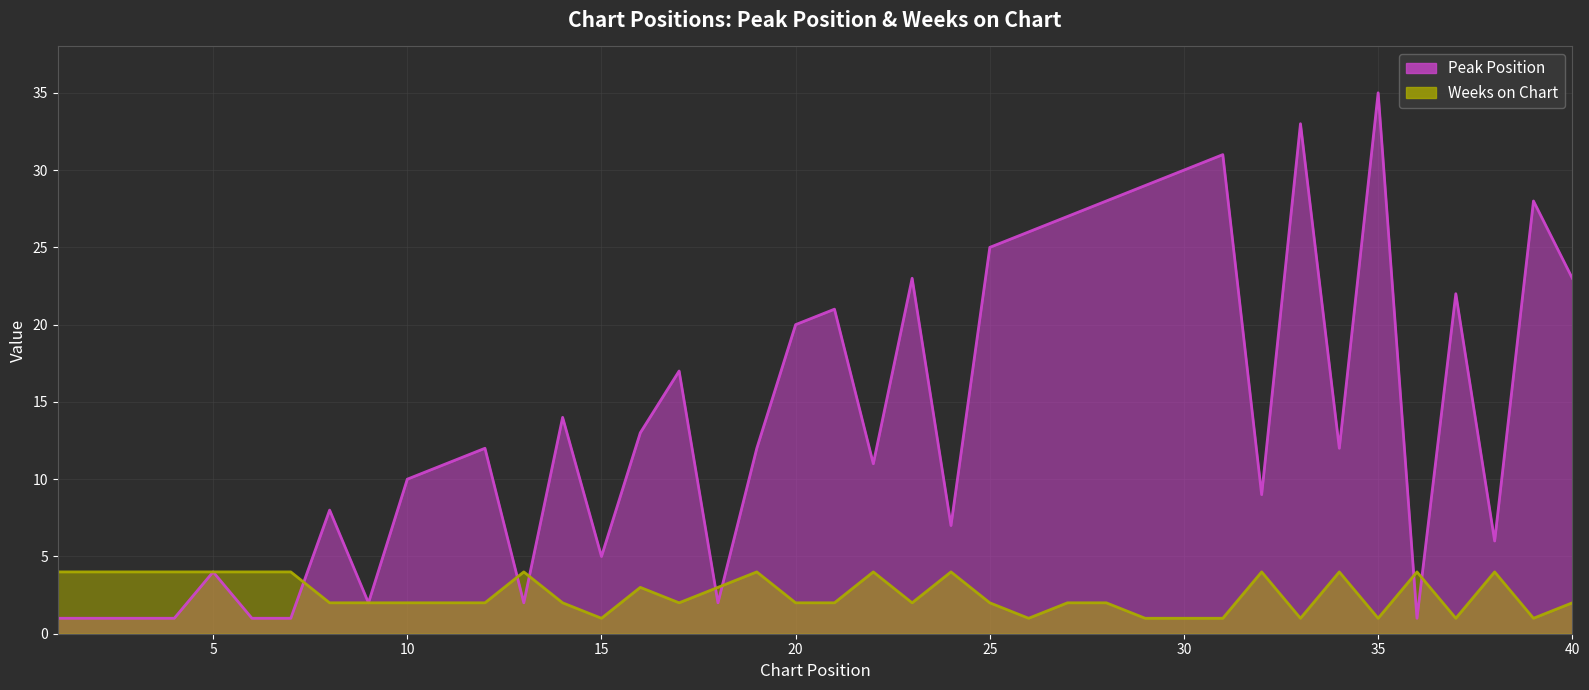

What is the maximum value for Weeks on Chart?

4